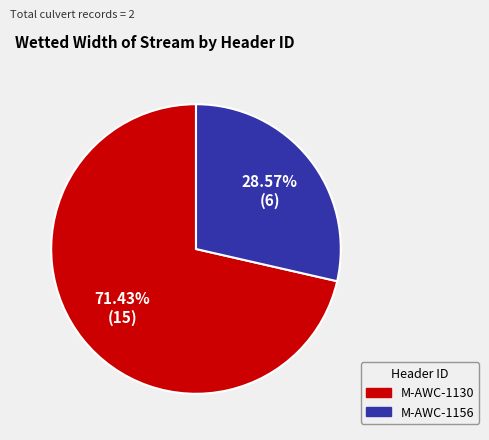

What percentage is the M-AWC-1156 slice, to the nearest percent?

29%